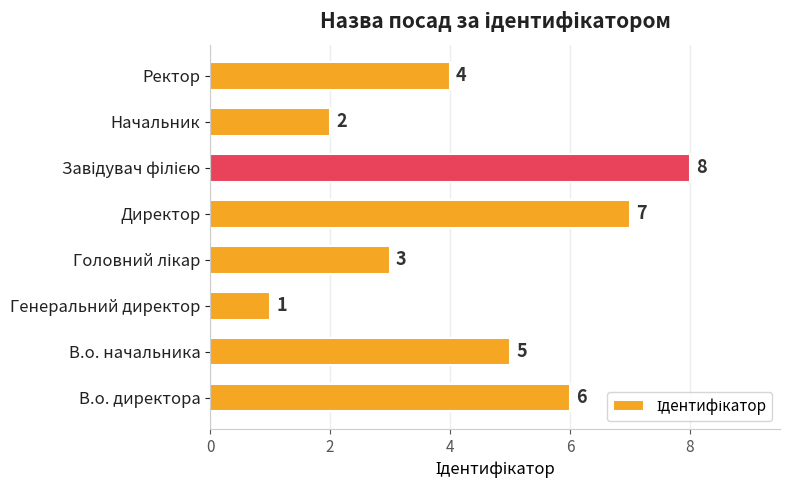

Read the value at В.о. начальника.

5